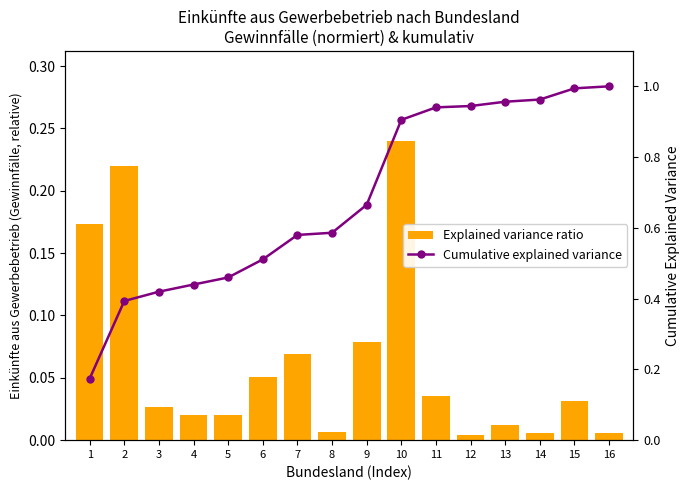

Reading right to left, list all the values displayed in this chart.

Einkünfte aus Gewerbebetrieb (Gewinnfälle): 0.0	0.0	0.0	0.0	0.0	0.0	0.2	0.1	0.0	0.1	0.1	0.0	0.0	0.0	0.2	0.2
Cumulative Gewinnfälle: 1.0	1.0	1.0	1.0	0.9	0.9	0.9	0.7	0.6	0.6	0.5	0.5	0.4	0.4	0.4	0.2